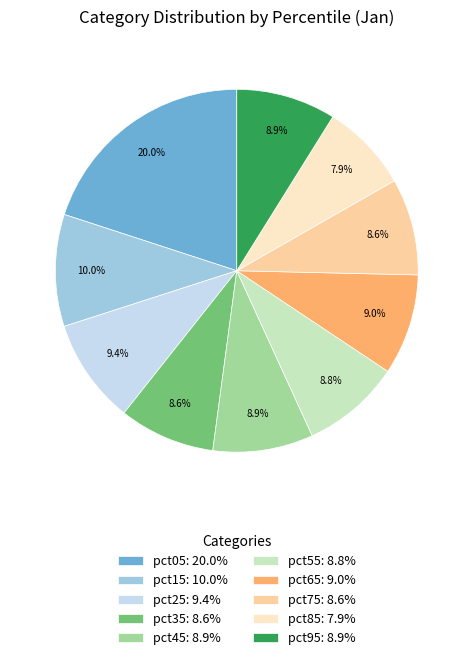

Does pct65 account for over 50% of the chart?

No